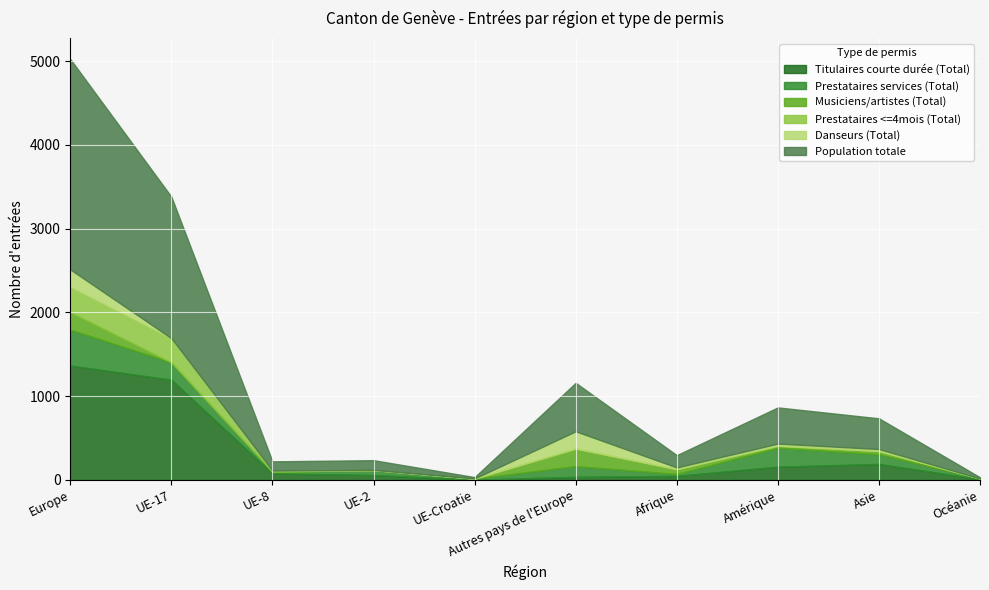

How many values in the Population totale series exceed 367?

4